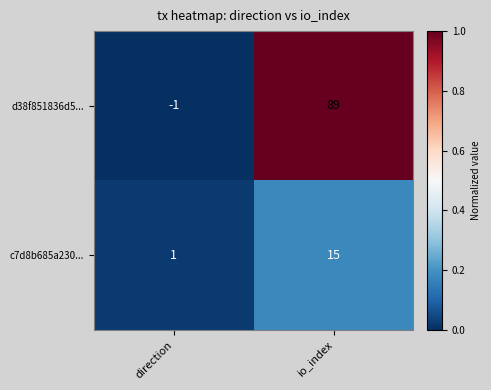

Rank the series at direction from highest to lowest value.

c7d8b685a230..., d38f851836d5...